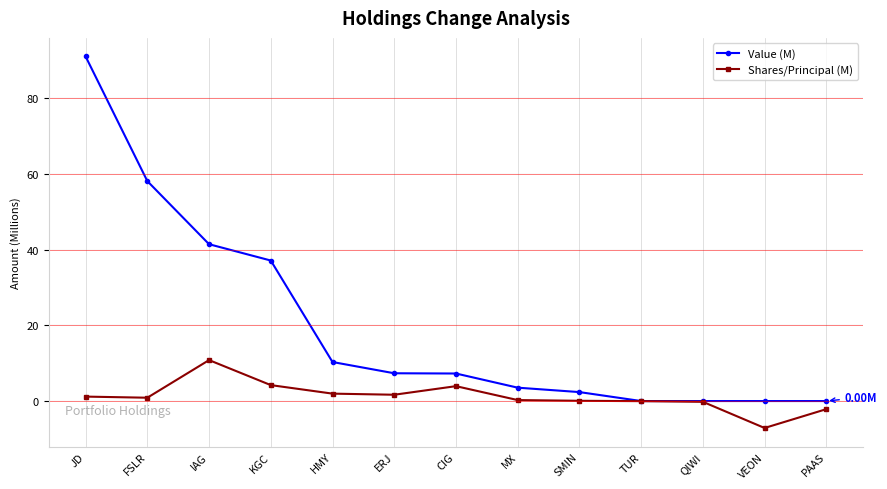

Where does the Shares/Principal (M) series first go above 0?

JD